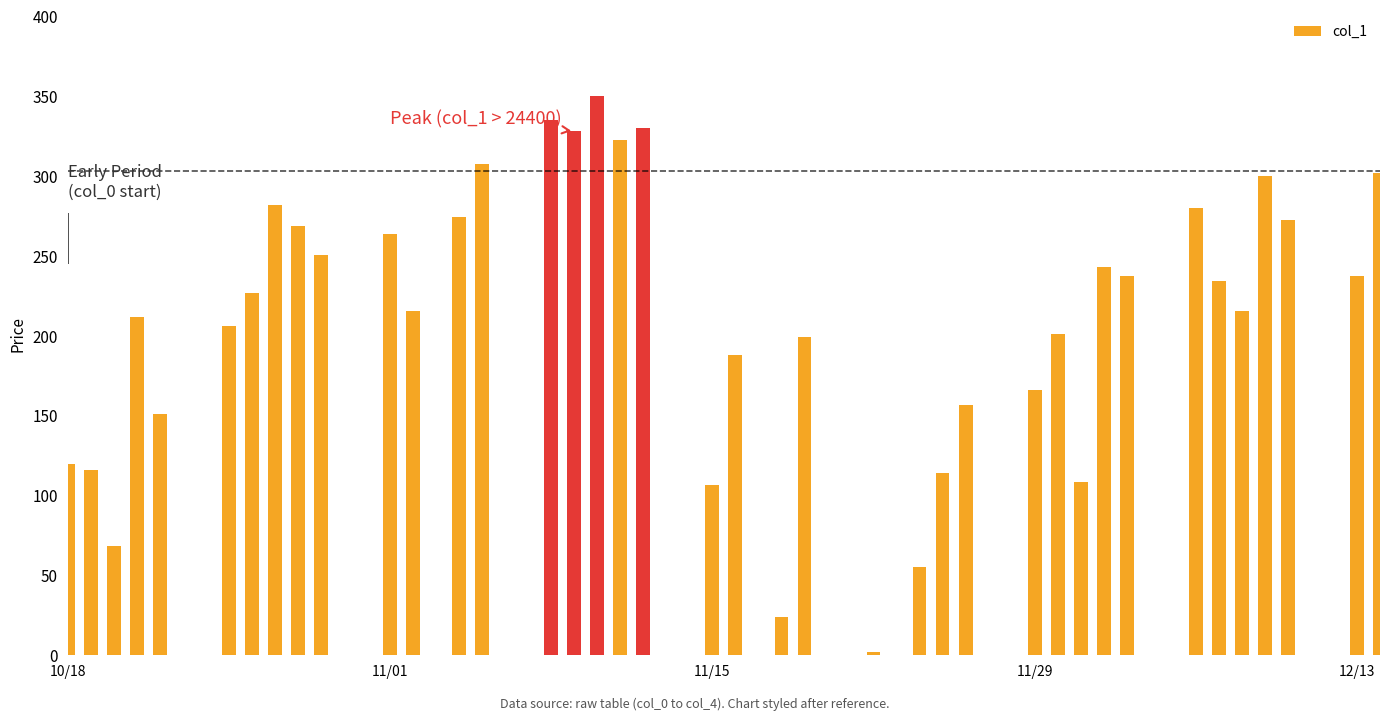

What is the sum of all col_1 values?

8271.1